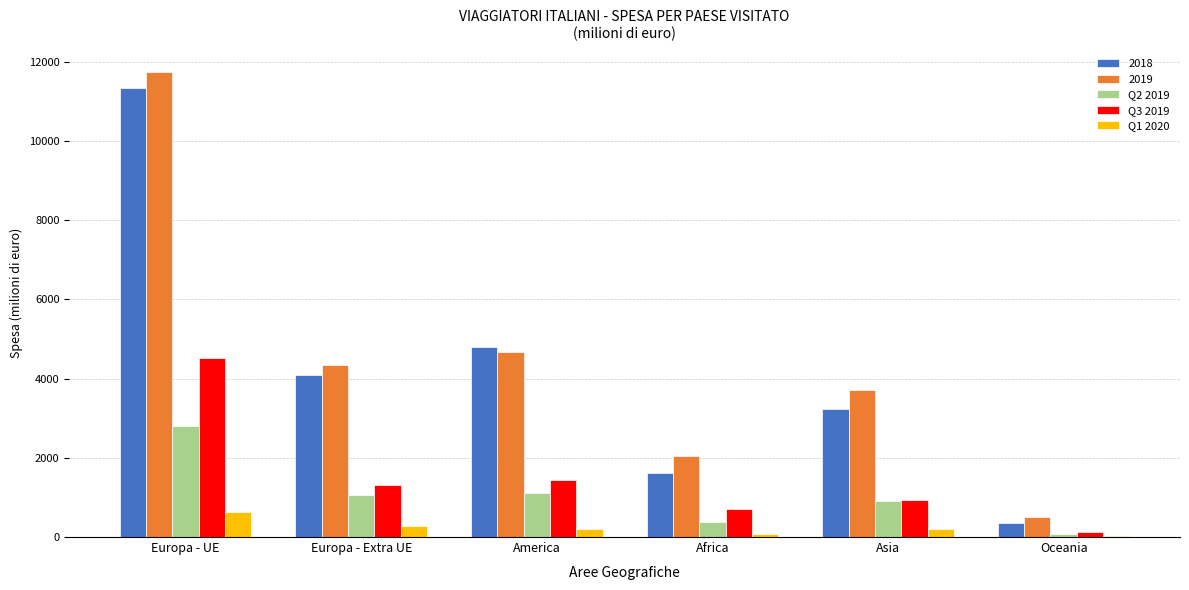

Is the value of 2018 at Asia greater than the value of Q2 2019 at Asia?

Yes